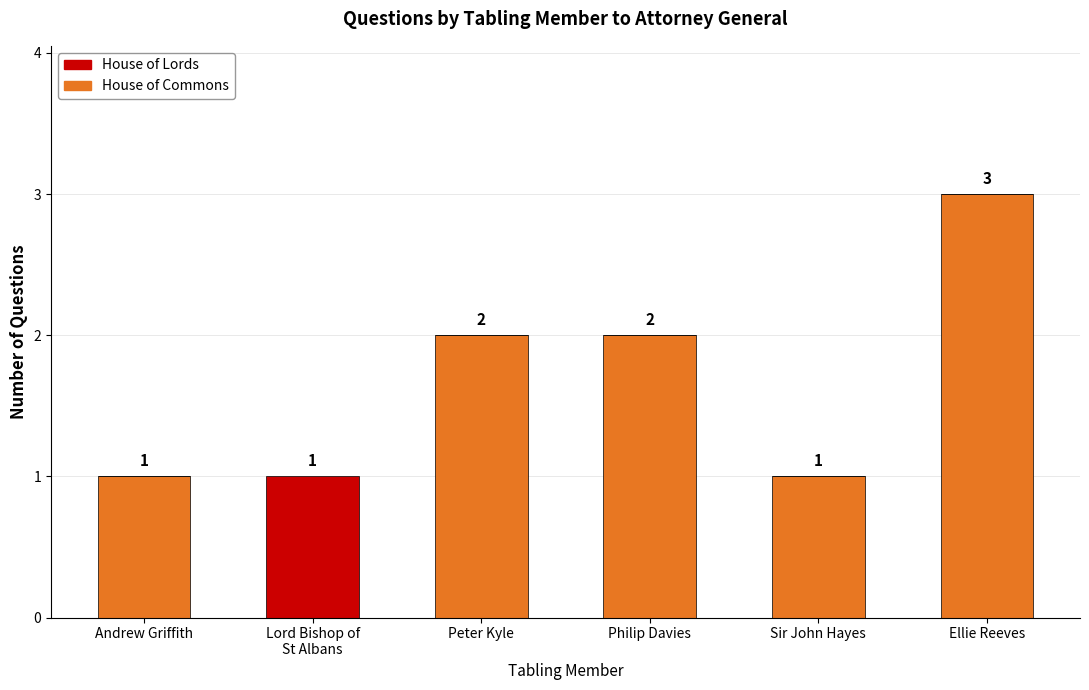

What is the sum of all House of Commons values?

9